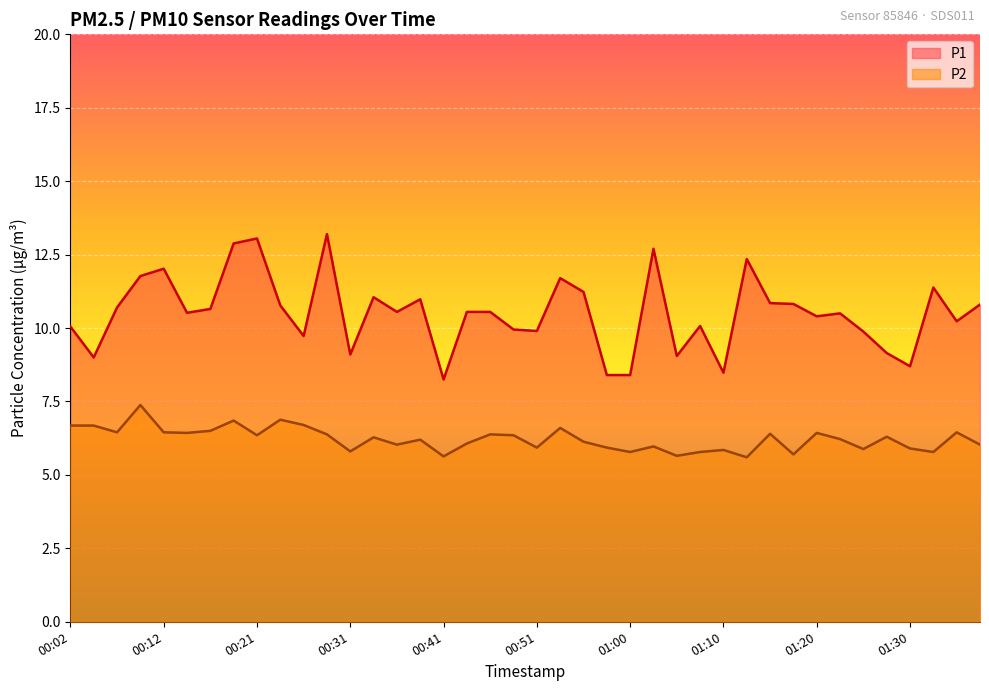

What position from the right is 00:34?

27